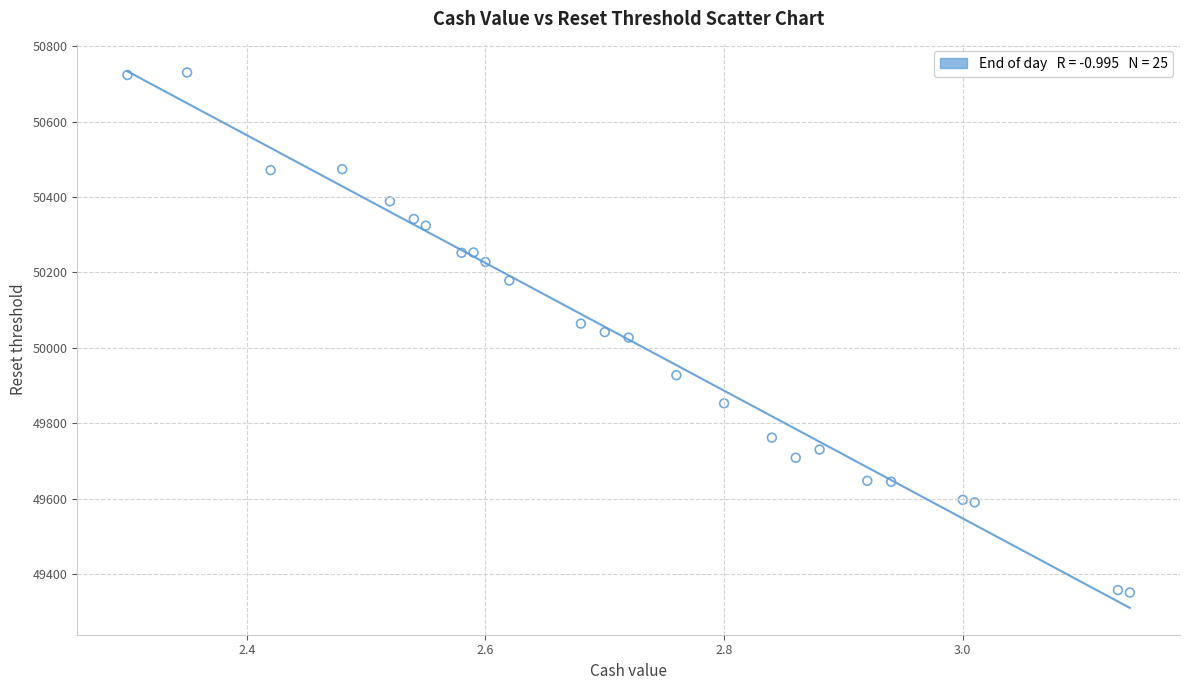

What is the range of X values (max minus min)?

0.8